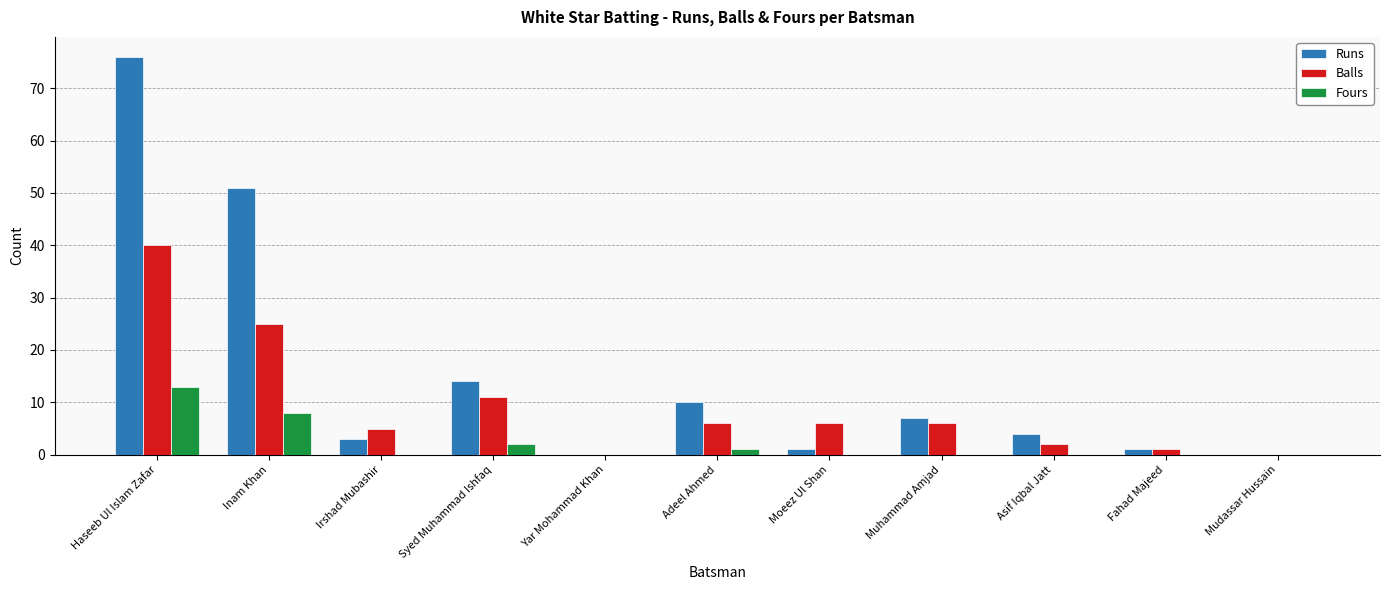

Reading left to right, transcribe all the data shown in this chart.

Runs: Haseeb Ul Islam Zafar=76	Inam Khan=51	Irshad Mubashir=3	Syed Muhammad Ishfaq=14	Yar Mohammad Khan=0	Adeel Ahmed=10	Moeez Ul Shan=1	Muhammad Amjad=7	Asif Iqbal Jatt=4	Fahad Majeed=1	Mudassar Hussain=0
Balls: Haseeb Ul Islam Zafar=40	Inam Khan=25	Irshad Mubashir=5	Syed Muhammad Ishfaq=11	Yar Mohammad Khan=0	Adeel Ahmed=6	Moeez Ul Shan=6	Muhammad Amjad=6	Asif Iqbal Jatt=2	Fahad Majeed=1	Mudassar Hussain=0
Fours: Haseeb Ul Islam Zafar=13	Inam Khan=8	Irshad Mubashir=0	Syed Muhammad Ishfaq=2	Yar Mohammad Khan=0	Adeel Ahmed=1	Moeez Ul Shan=0	Muhammad Amjad=0	Asif Iqbal Jatt=0	Fahad Majeed=0	Mudassar Hussain=0